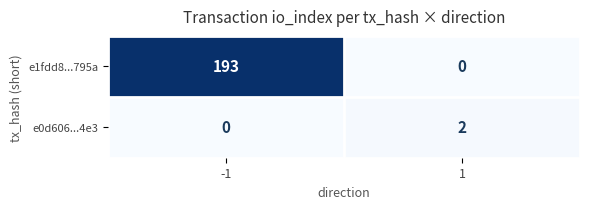

Reading right to left, extract all data points from this chart.

e1fdd8...795a: 0	193
e0d606...4e3: 2	0